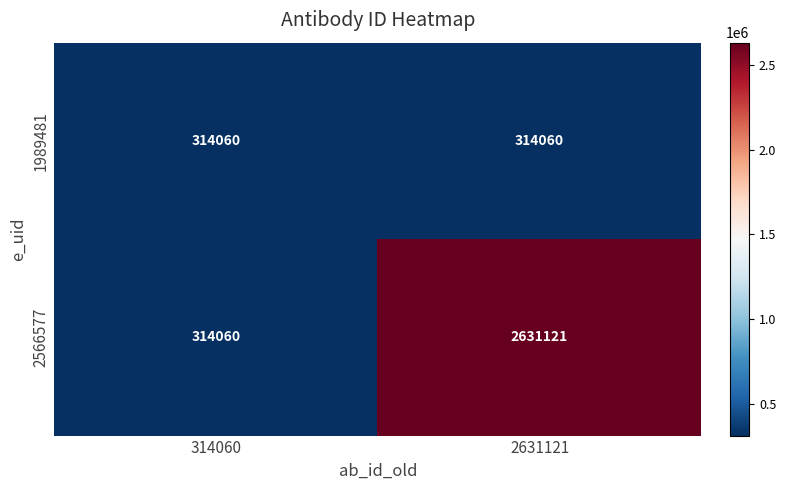

List the series in order of their overall mean, highest first.

2566577, 1989481